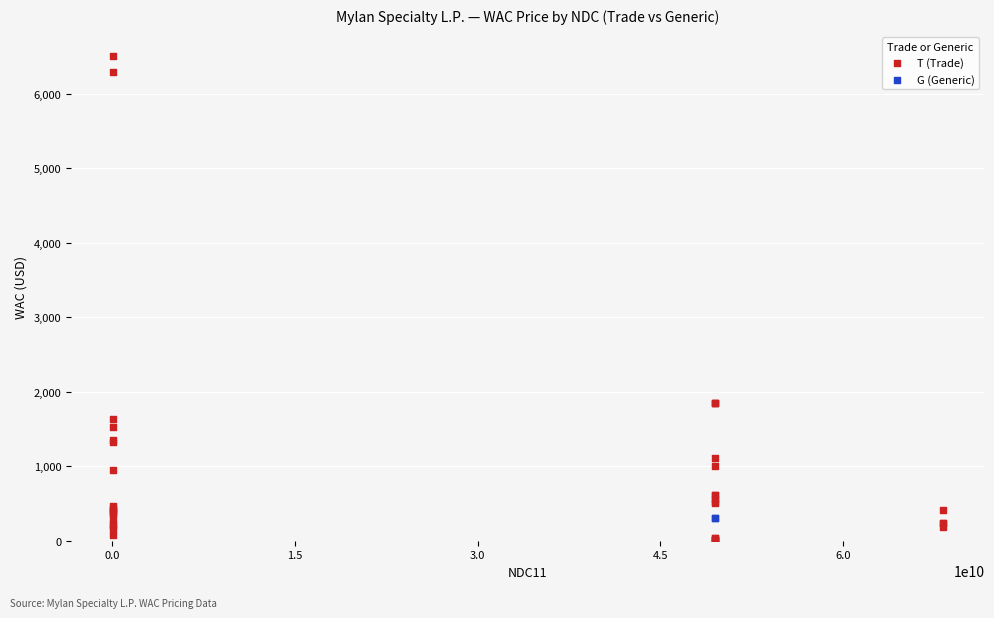

What are all the series names shown in the legend?

T (Trade), G (Generic)